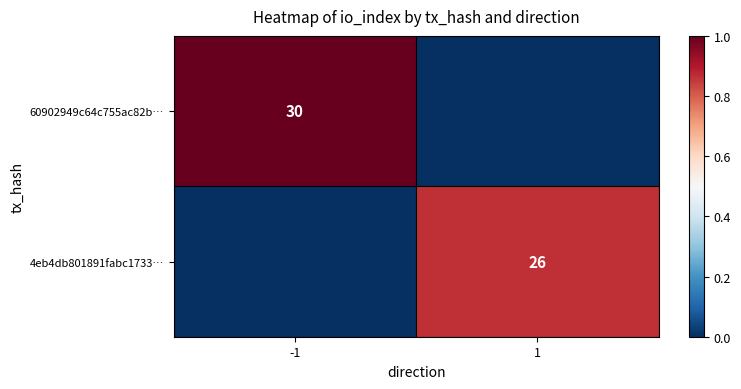

The value of 60902949c64c755ac82b… at -1 is 11. True or false?

False